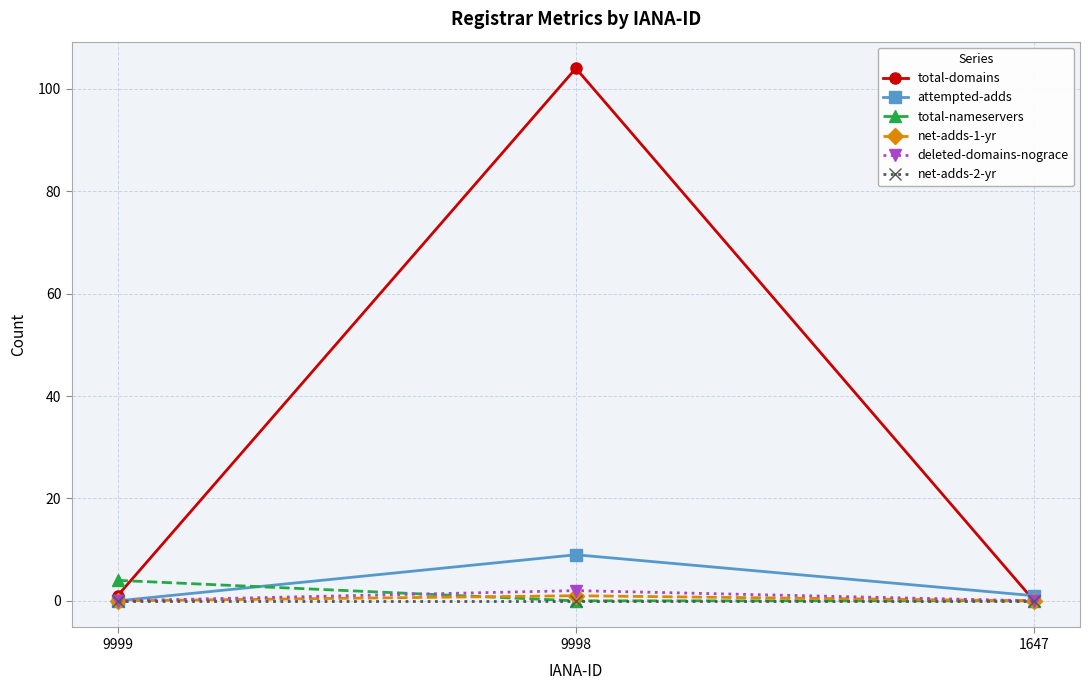

Which series has the widest spread of values?

total-domains